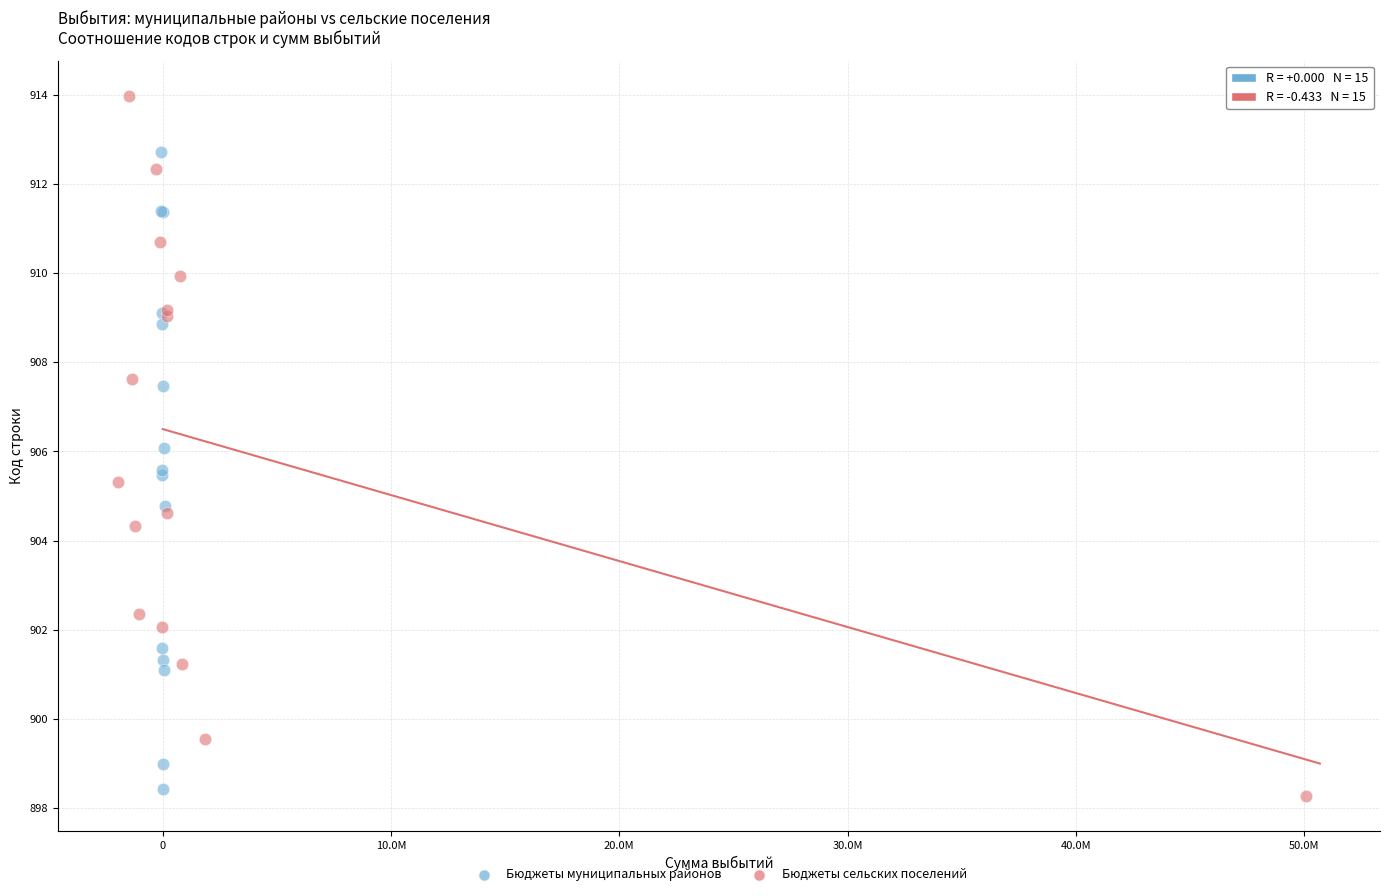

Which series reaches the maximum Y coordinate?

Бюджеты сельских поселений